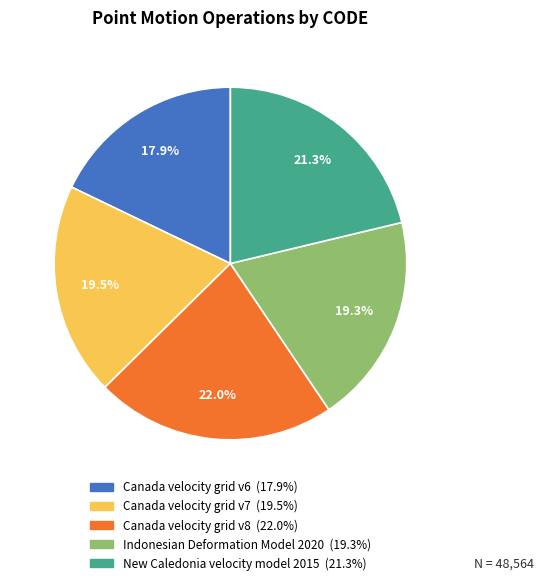

Does Canada velocity grid v6 represent more than half of the total?

No